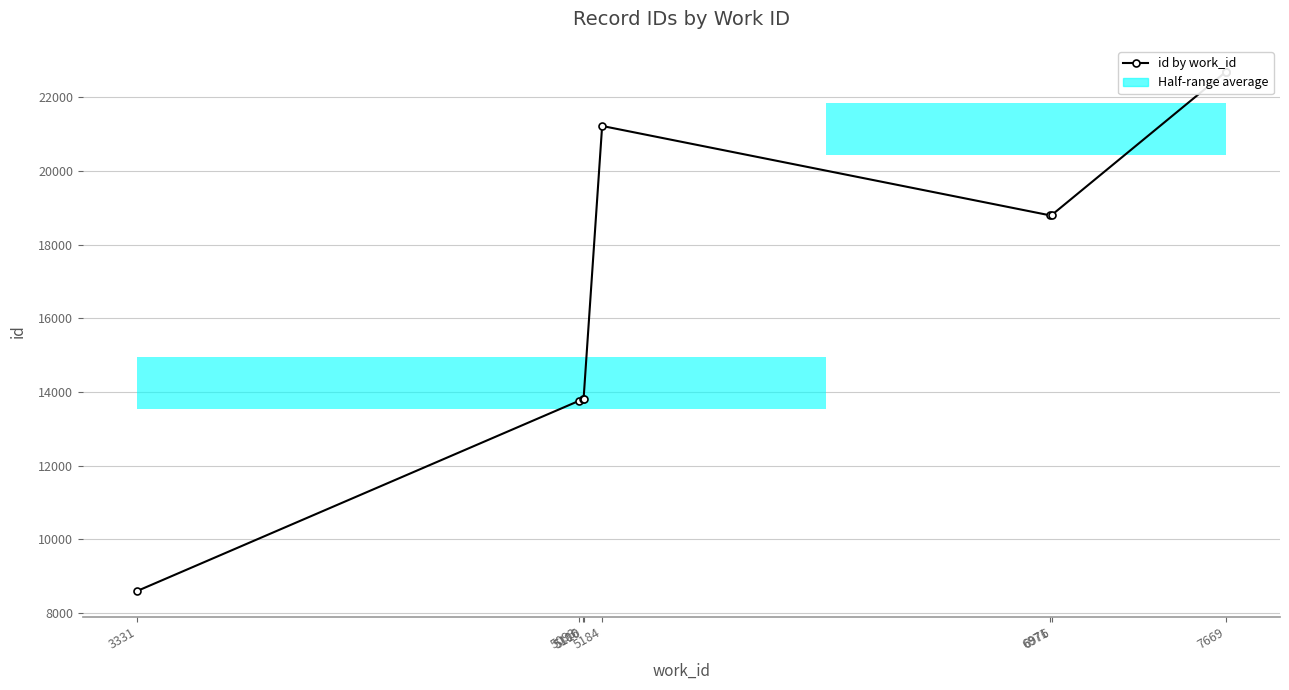

Where is the first local maximum?

5184